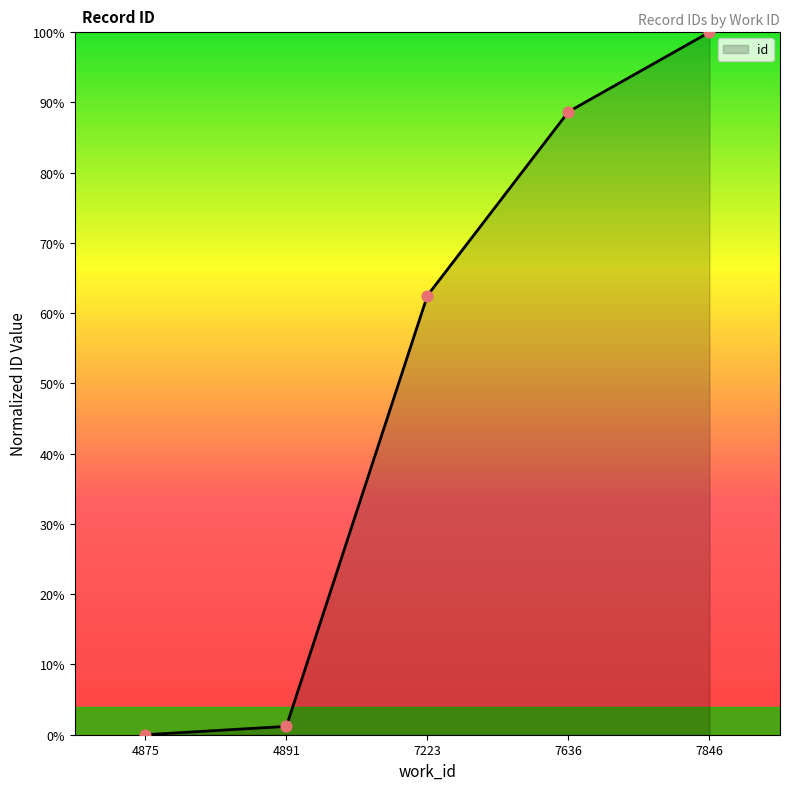

Between 7636 and 7846, which is larger?

7846